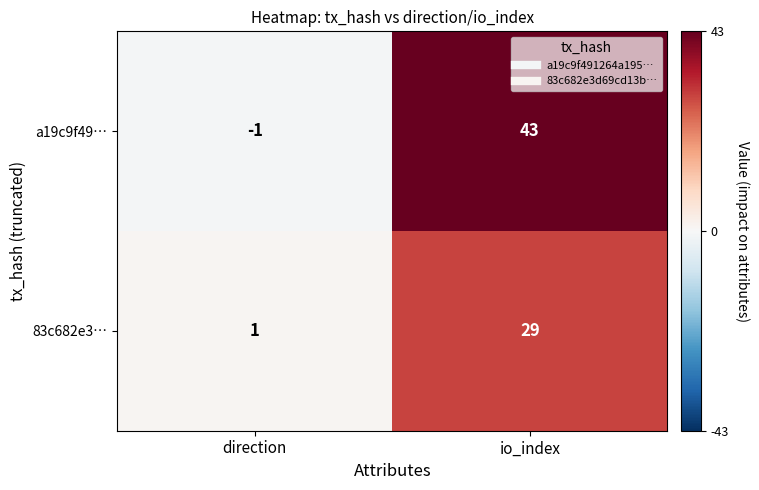

Is it true that a19c9f49… equals 43 at io_index?

True